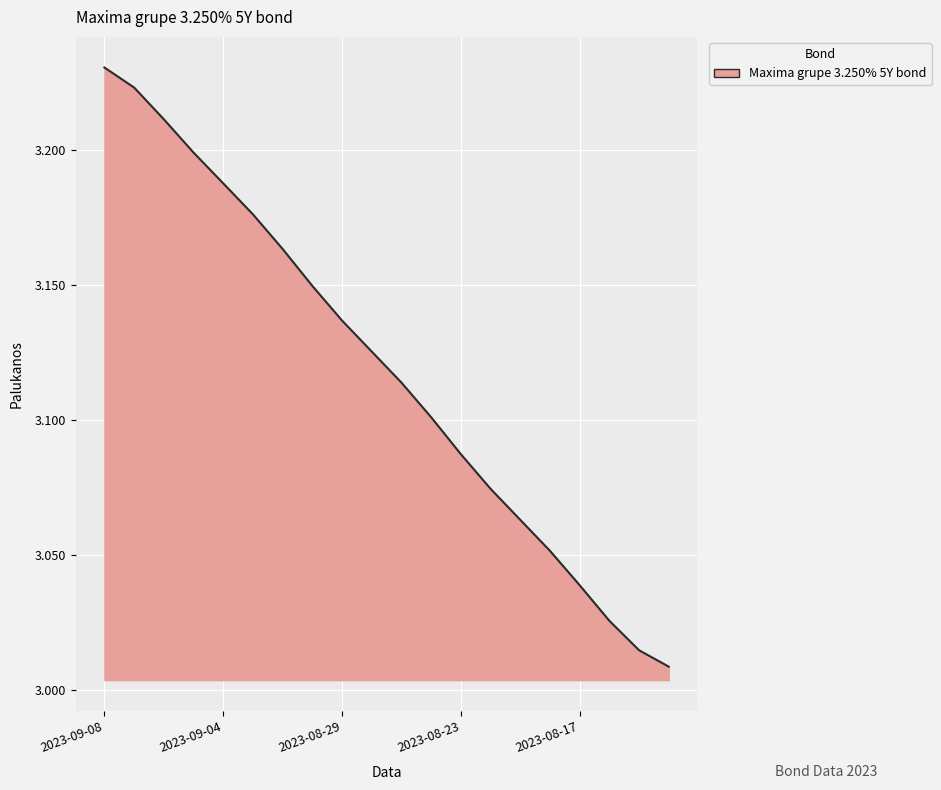

Reading left to right, list all the values displayed in this chart.

2023-09-08=3.2	2023-09-07=3.2	2023-09-06=3.2	2023-09-05=3.2	2023-09-04=3.2	2023-09-01=3.2	2023-08-31=3.2	2023-08-30=3.1	2023-08-29=3.1	2023-08-28=3.1	2023-08-25=3.1	2023-08-24=3.1	2023-08-23=3.1	2023-08-22=3.1	2023-08-21=3.1	2023-08-18=3.1	2023-08-17=3.0	2023-08-16=3.0	2023-08-15=3.0	2023-08-14=3.0